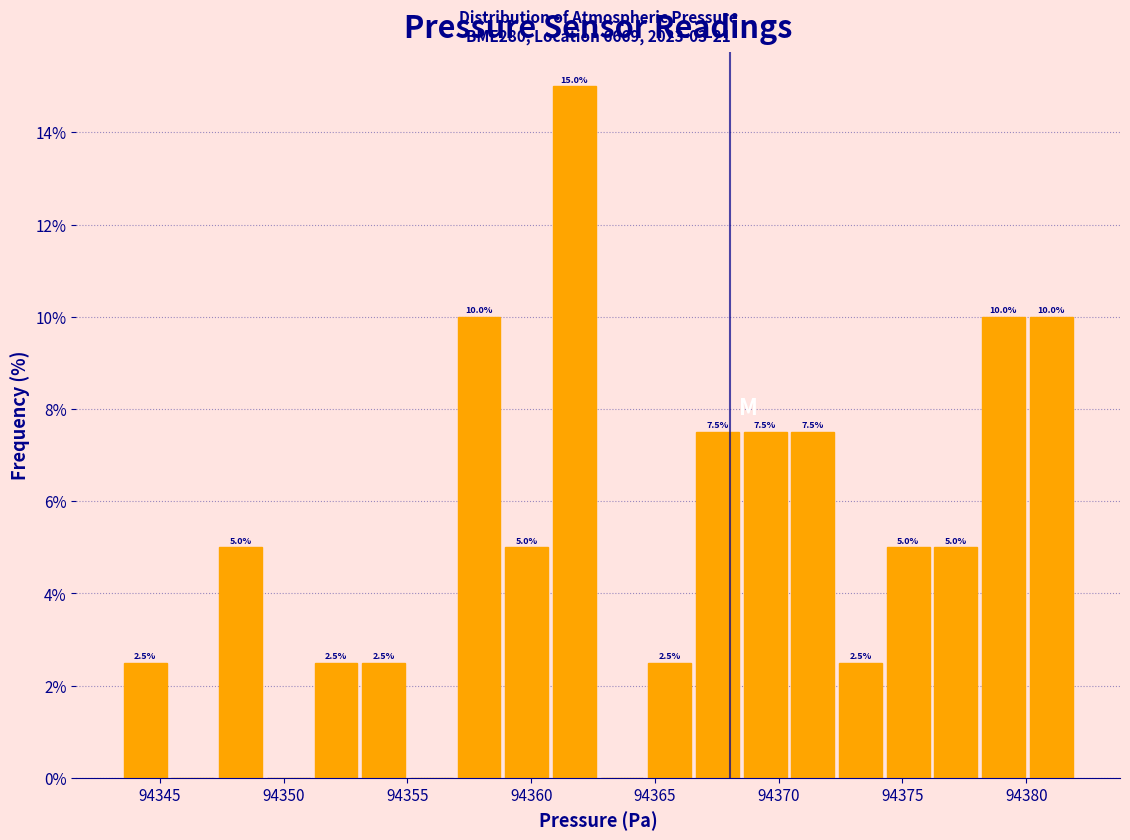

Read against the x-axis, roughly where is the centre of the tallest bar?

94361.5